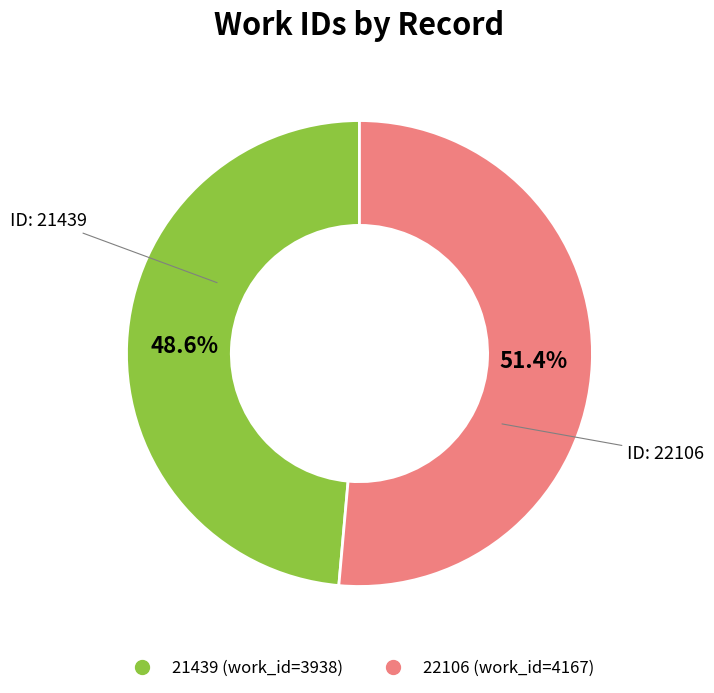

Do 21439 and 22106 together represent more than half of the pie?

Yes